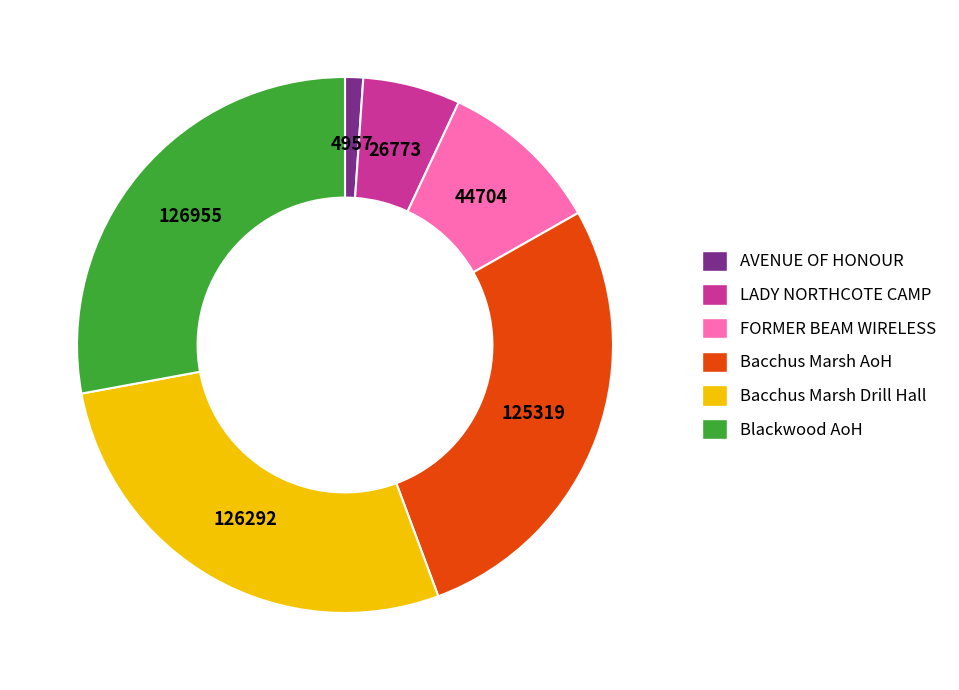

Approximately how many times larger is the value at Bacchus Marsh Drill Hall compared to Bacchus Marsh AoH?

1.0